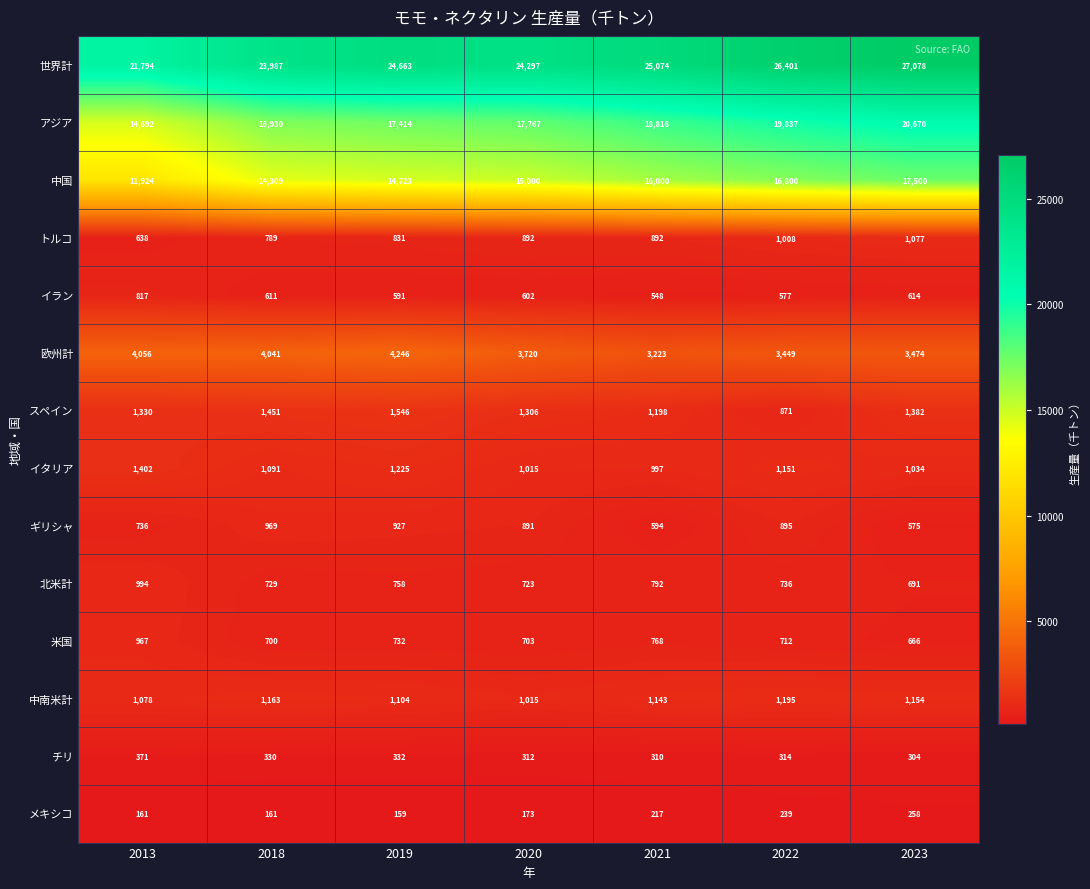

What value does the トルコ series have at 2018?

789